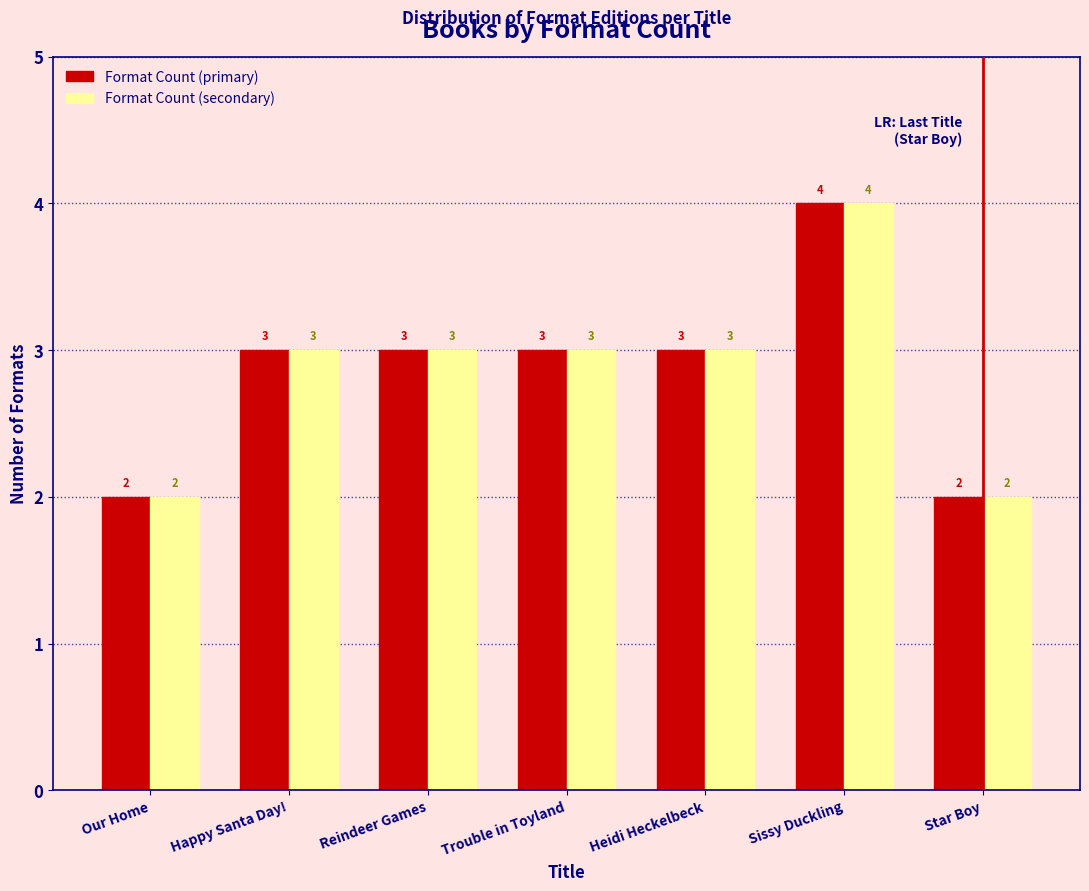

Reading left to right, extract all data points from this chart.

Format Count (primary): Our Home=2	Happy Santa Day!=3	Reindeer Games=3	Trouble in Toyland=3	Heidi Heckelbeck=3	Sissy Duckling=4	Star Boy=2
Format Count (secondary): Our Home=2	Happy Santa Day!=3	Reindeer Games=3	Trouble in Toyland=3	Heidi Heckelbeck=3	Sissy Duckling=4	Star Boy=2